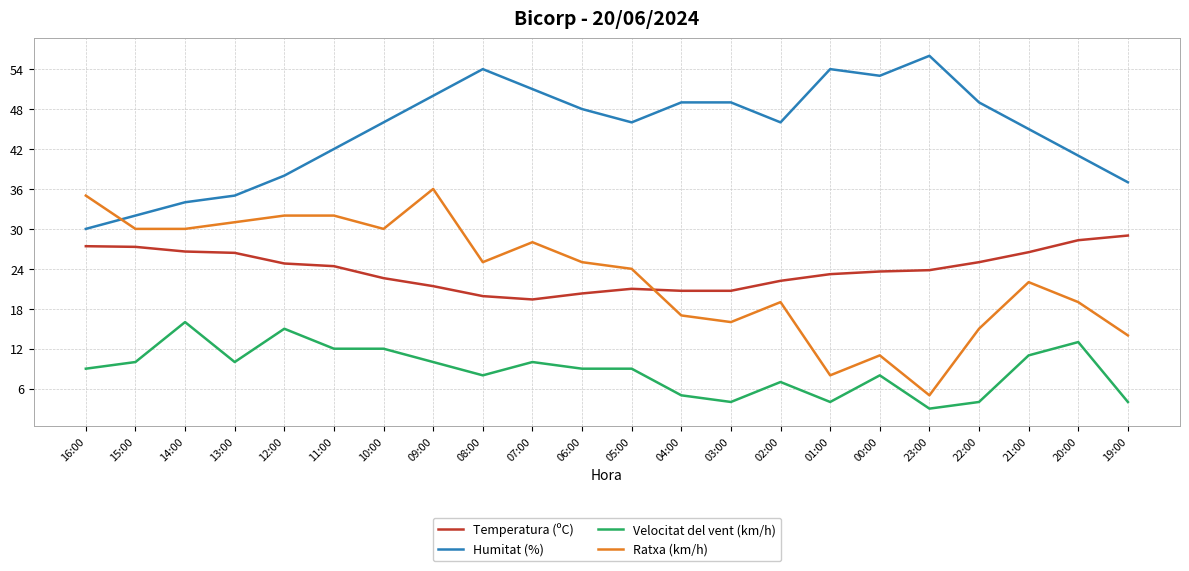

What is the difference between the maximum and minimum values in the Humitat (%) series?

26.0